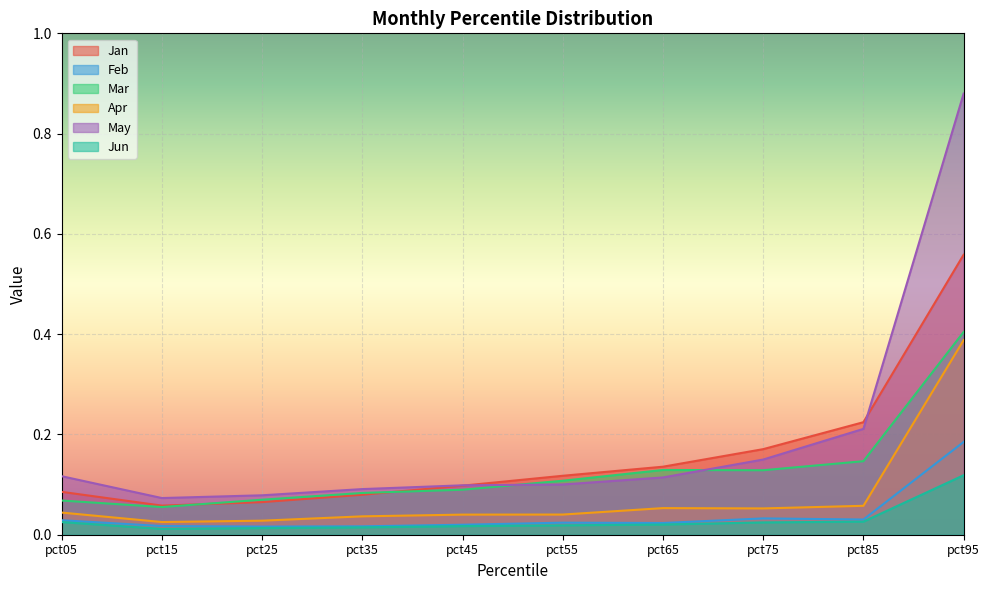

Where is May nearest to the value 0?

pct15